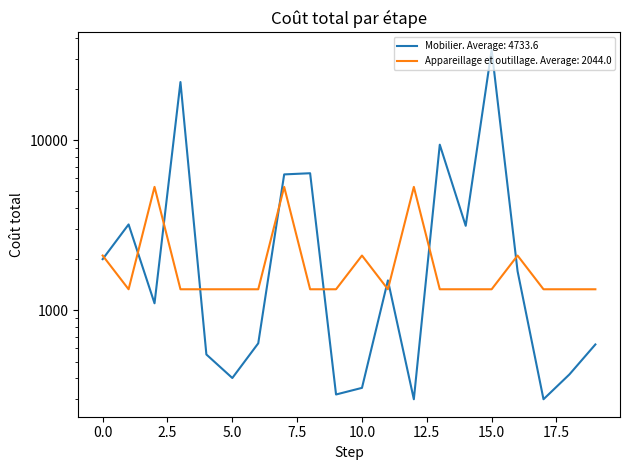

What are all the series names shown in the legend?

Mobilier, Appareillage et outillage